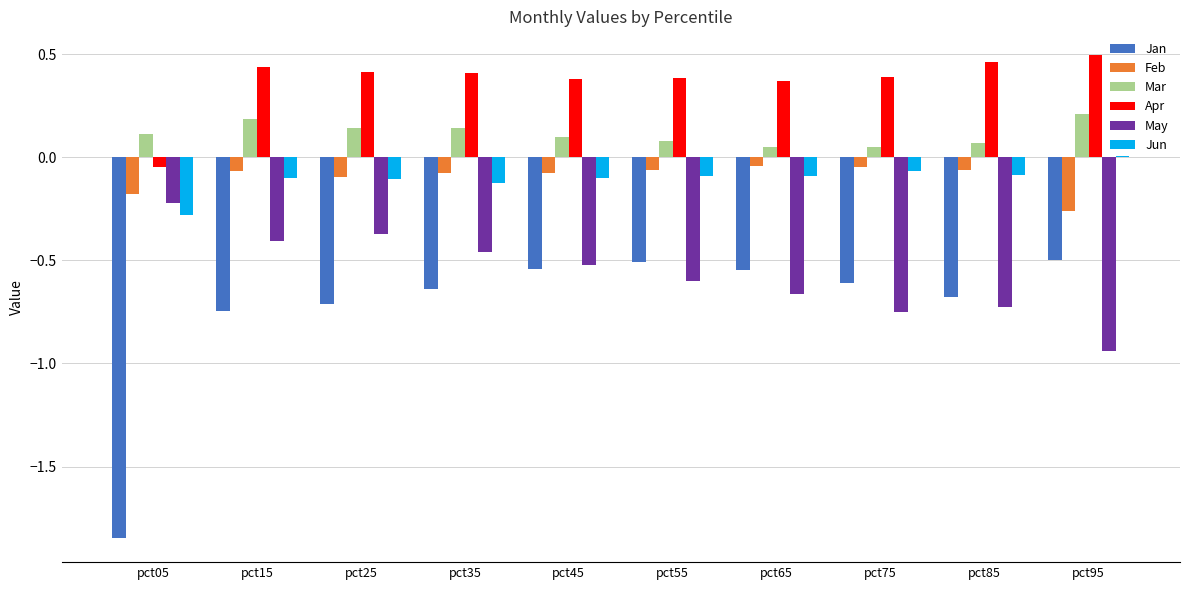

Is the value of Mar at pct05 greater than the value of Jun at pct35?

Yes